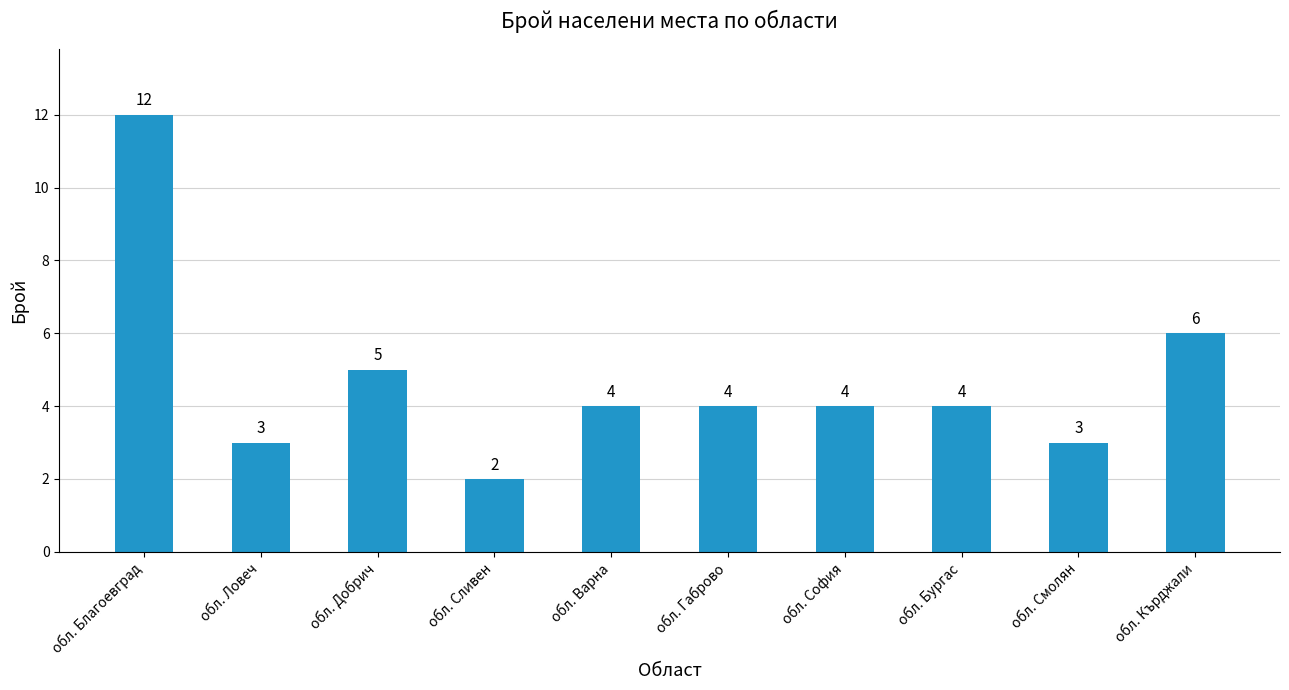

True or false: the data shows 6 at обл. Кърджали.

True